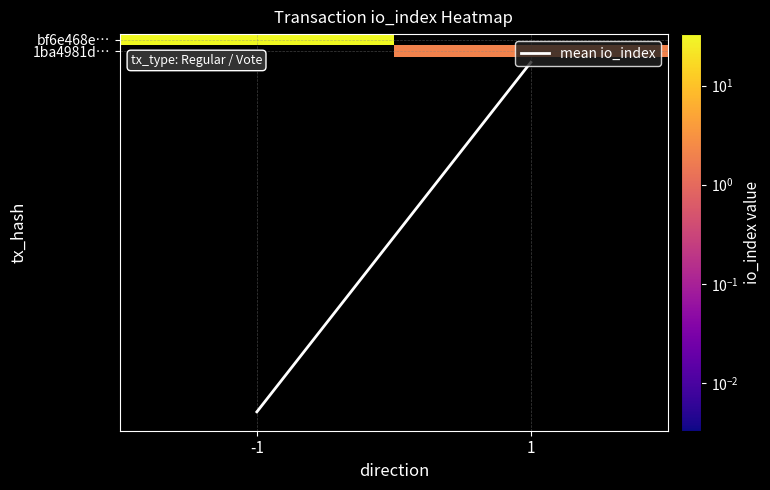

Is the value of 1ba4981d… at -1 greater than the value of mean io_index at 1?

No